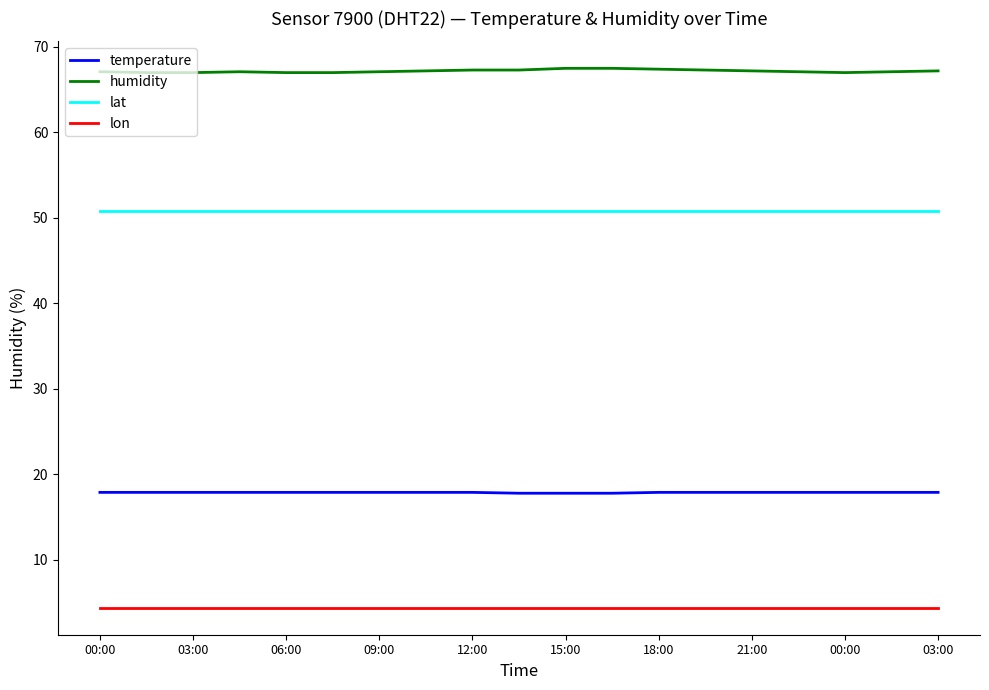

What is the maximum value shown in the chart?

67.5